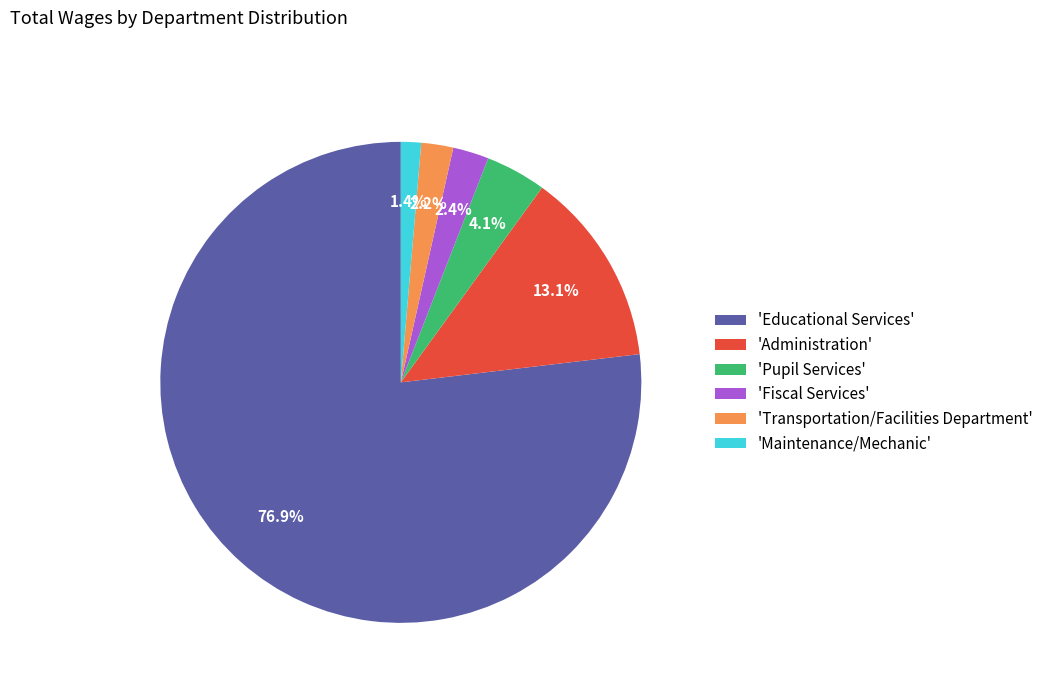

How much of the chart is everything except 'Pupil Services'?

95.9%